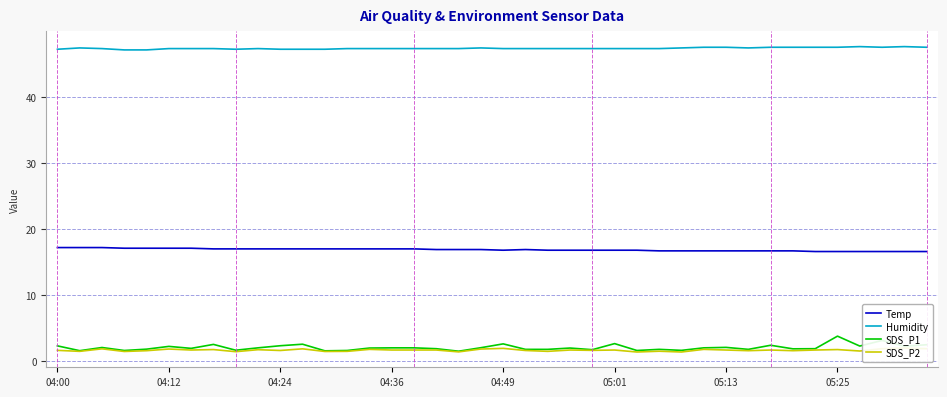

Which series has the largest range (max minus min)?

SDS_P1